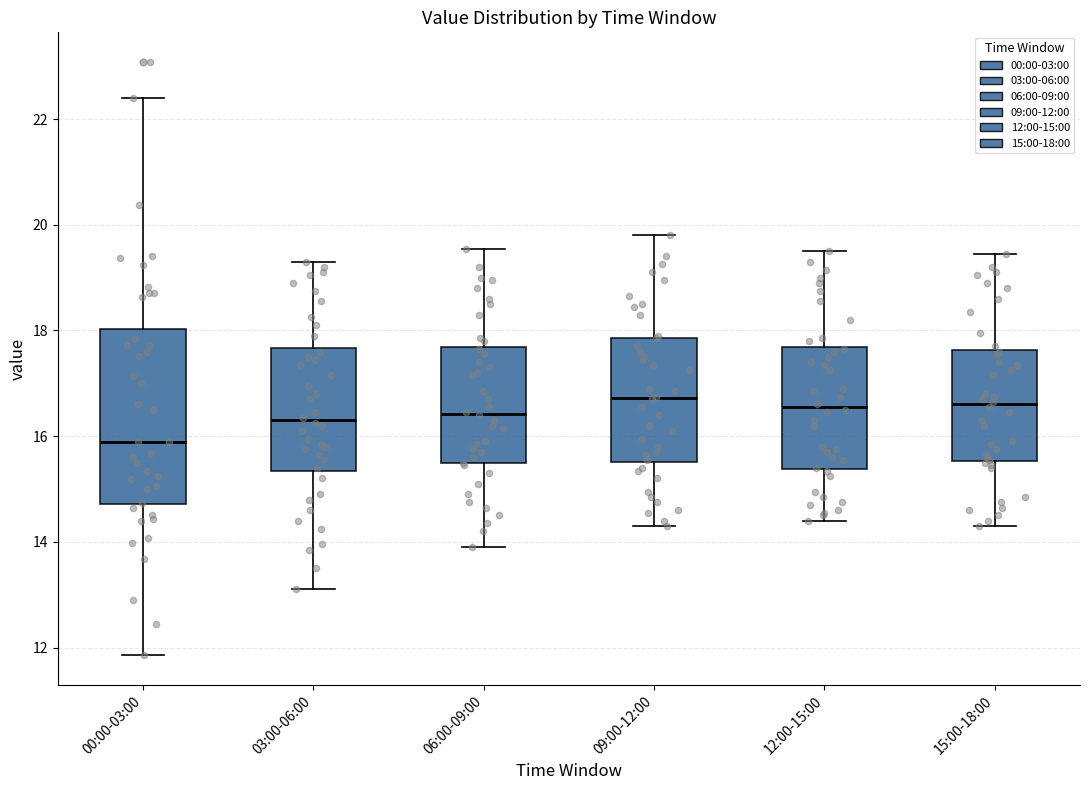

Reading left to right, transcribe this box plot: for each box, give where its median line is, the range the box spans, and where its two whiskers end, as read against the y-axis. The values are not printed on the chart, so give them approximately, as read against the axis.

00:00-03:00: median 15.8, box 14.8 to 18.0, whiskers 11.8 to 22.4
03:00-06:00: median 16.4, box 15.4 to 17.6, whiskers 13.2 to 19.4
06:00-09:00: median 16.4, box 15.4 to 17.6, whiskers 14.0 to 19.6
09:00-12:00: median 16.8, box 15.6 to 17.8, whiskers 14.4 to 19.8
12:00-15:00: median 16.6, box 15.4 to 17.6, whiskers 14.4 to 19.6
15:00-18:00: median 16.6, box 15.6 to 17.6, whiskers 14.4 to 19.4